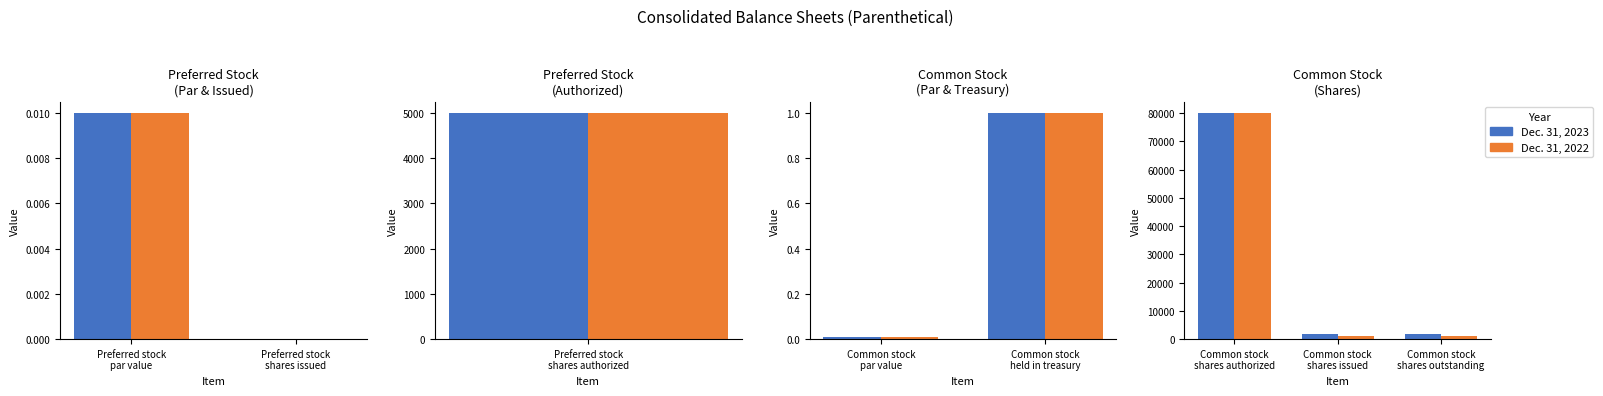

Rank the categories by Dec. 31, 2023 value from lowest to highest.

Common stock shares outstanding, Common stock shares issued, Common stock shares authorized